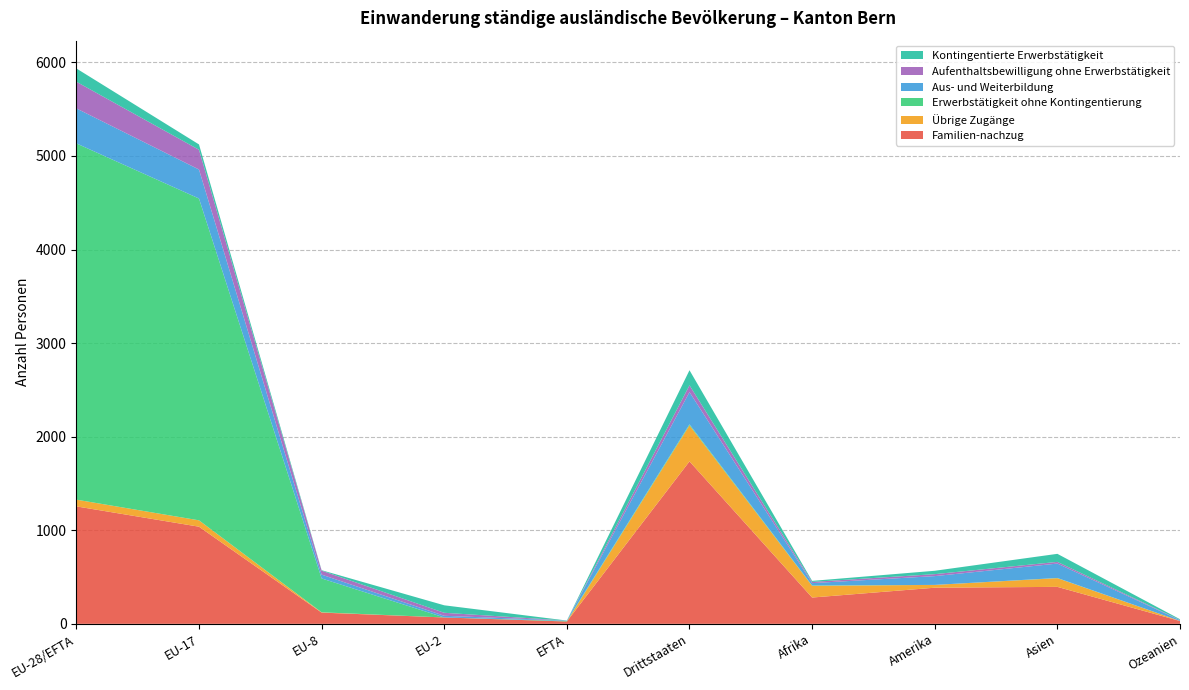

Reading right to left, transcribe all the data shown in this chart.

Familien-nachzug: Ozeanien=30	Asien=395	Amerika=386	Afrika=281	Drittstaaten=1736	EFTA=25	EU-2=68	EU-8=120	EU-17=1038	EU-28/EFTA=1255
Übrige Zugänge: Ozeanien=1	Asien=93	Amerika=30	Afrika=125	Drittstaaten=385	EFTA=0	EU-2=0	EU-8=3	EU-17=68	EU-28/EFTA=72
Erwerbstätigkeit ohne Kontingentierung: Ozeanien=0	Asien=2	Amerika=0	Afrika=4	Drittstaaten=11	EFTA=6	EU-2=0	EU-8=362	EU-17=3439	EU-28/EFTA=3807
Aus- und Weiterbildung: Ozeanien=8	Asien=154	Amerika=94	Afrika=25	Drittstaaten=344	EFTA=4	EU-2=18	EU-8=41	EU-17=310	EU-28/EFTA=374
Aufenthaltsbewilligung ohne Erwerbstätigkeit: Ozeanien=3	Asien=18	Amerika=21	Afrika=13	Drittstaaten=73	EFTA=0	EU-2=32	EU-8=42	EU-17=211	EU-28/EFTA=285
Kontingentierte Erwerbstätigkeit: Ozeanien=7	Asien=86	Amerika=36	Afrika=11	Drittstaaten=161	EFTA=0	EU-2=80	EU-8=5	EU-17=57	EU-28/EFTA=142